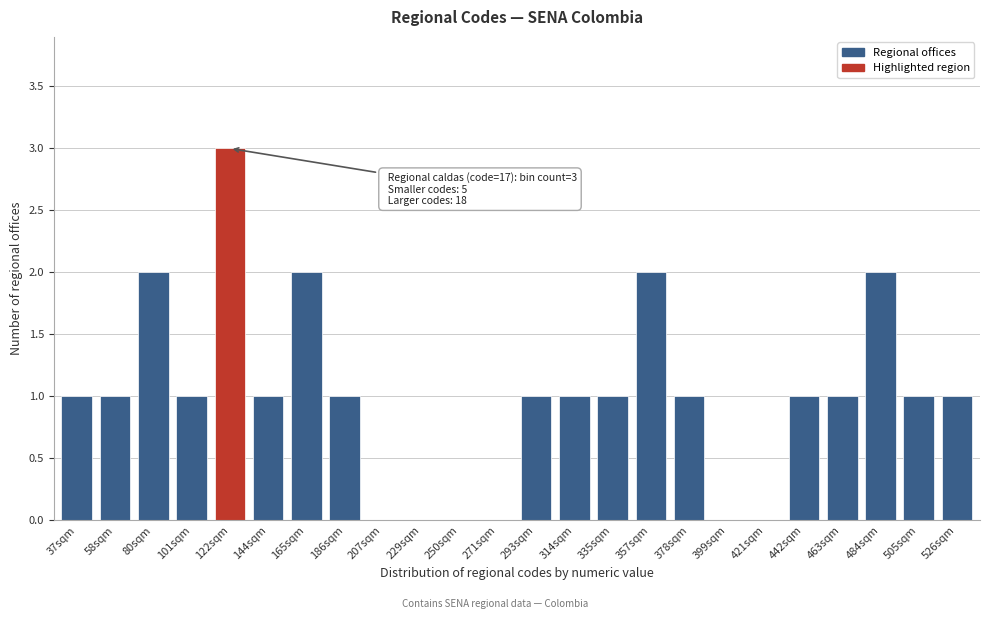

Reading left to right, list all the values displayed in this chart.

37sqm=1	58sqm=1	80sqm=2	101sqm=1	122sqm=3	144sqm=1	165sqm=2	186sqm=1	207sqm=0	229sqm=0	250sqm=0	271sqm=0	293sqm=1	314sqm=1	335sqm=1	357sqm=2	378sqm=1	399sqm=0	421sqm=0	442sqm=1	463sqm=1	484sqm=2	505sqm=1	526sqm=1